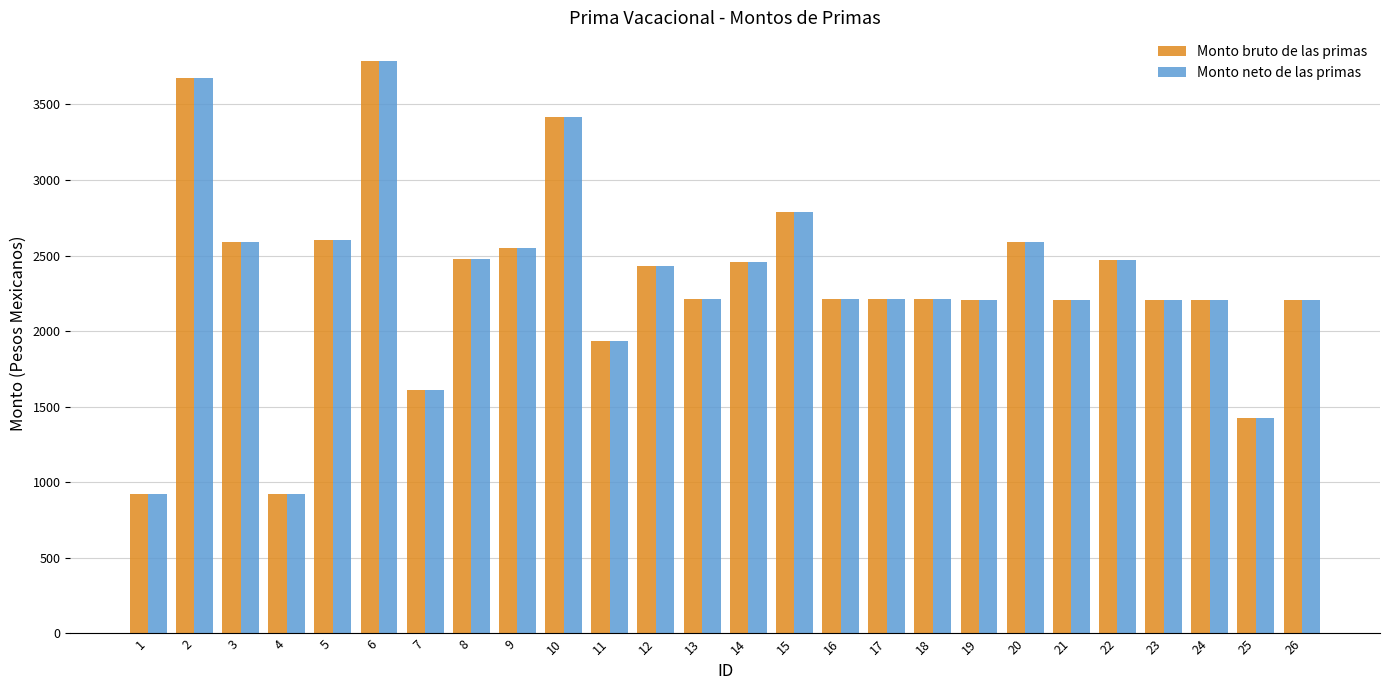

What is the difference between the Monto bruto de las primas values at 20 and 12?

156.8